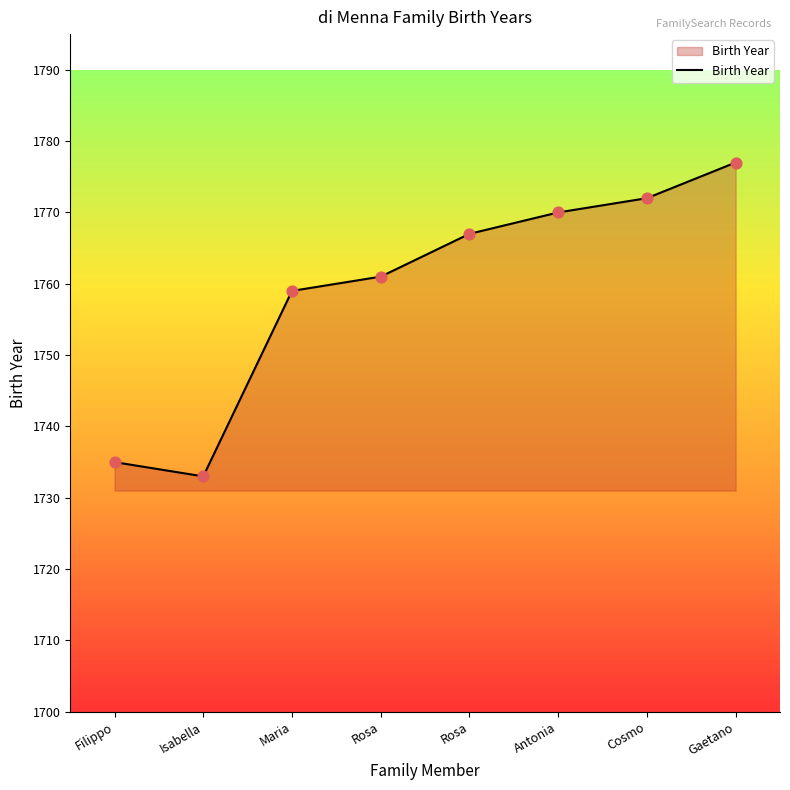

Between Cosmo and Maria, which is larger?

Cosmo